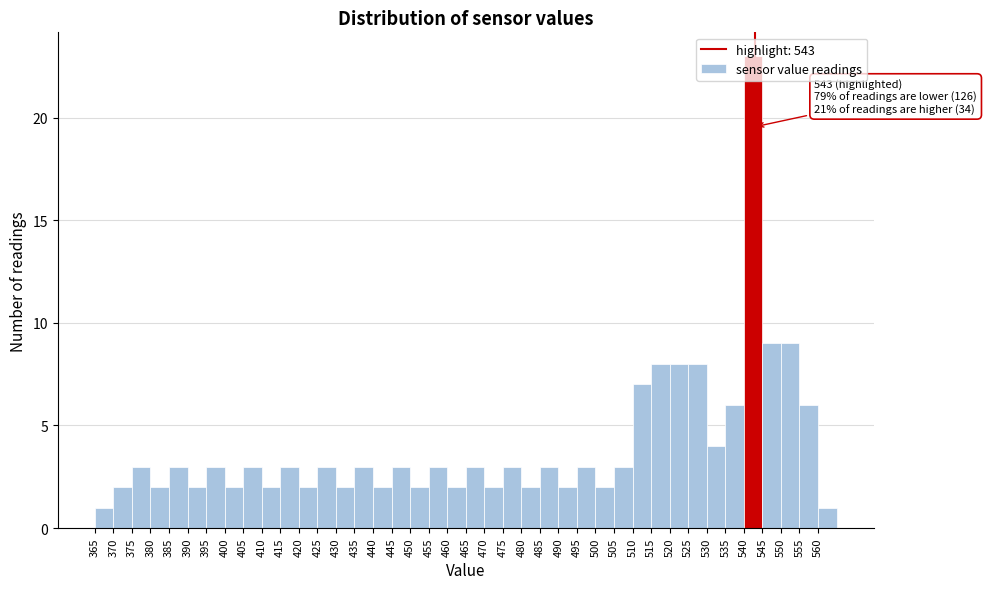

Which range on the x-axis has the tallest bar?

540 to 545